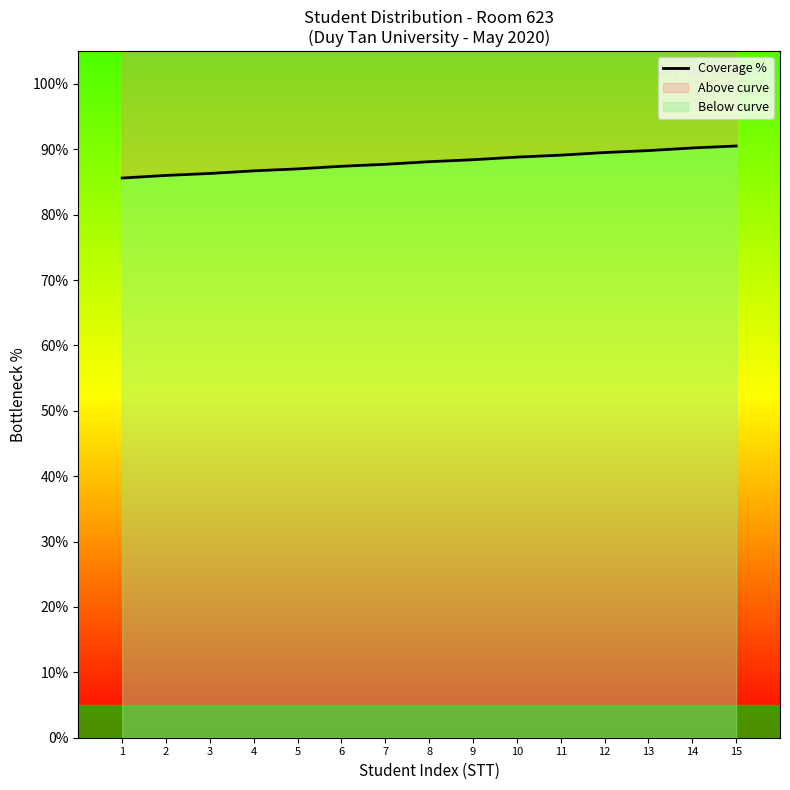

What is the change in value from 2 to 4?

+0.7